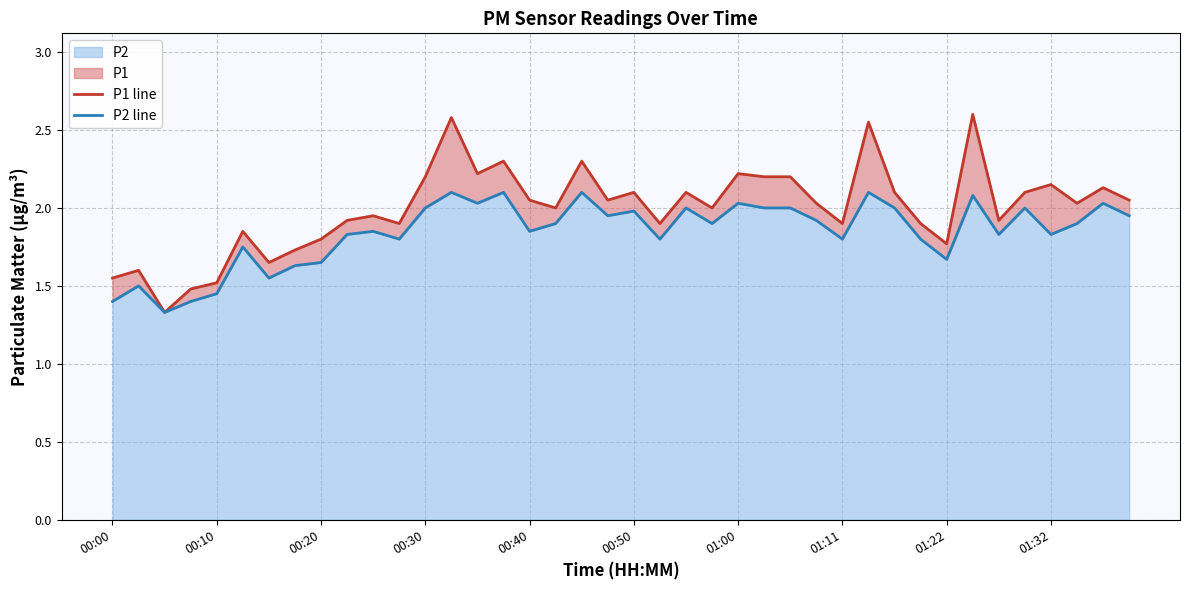

How many values in the P1 line series are below 2?

17